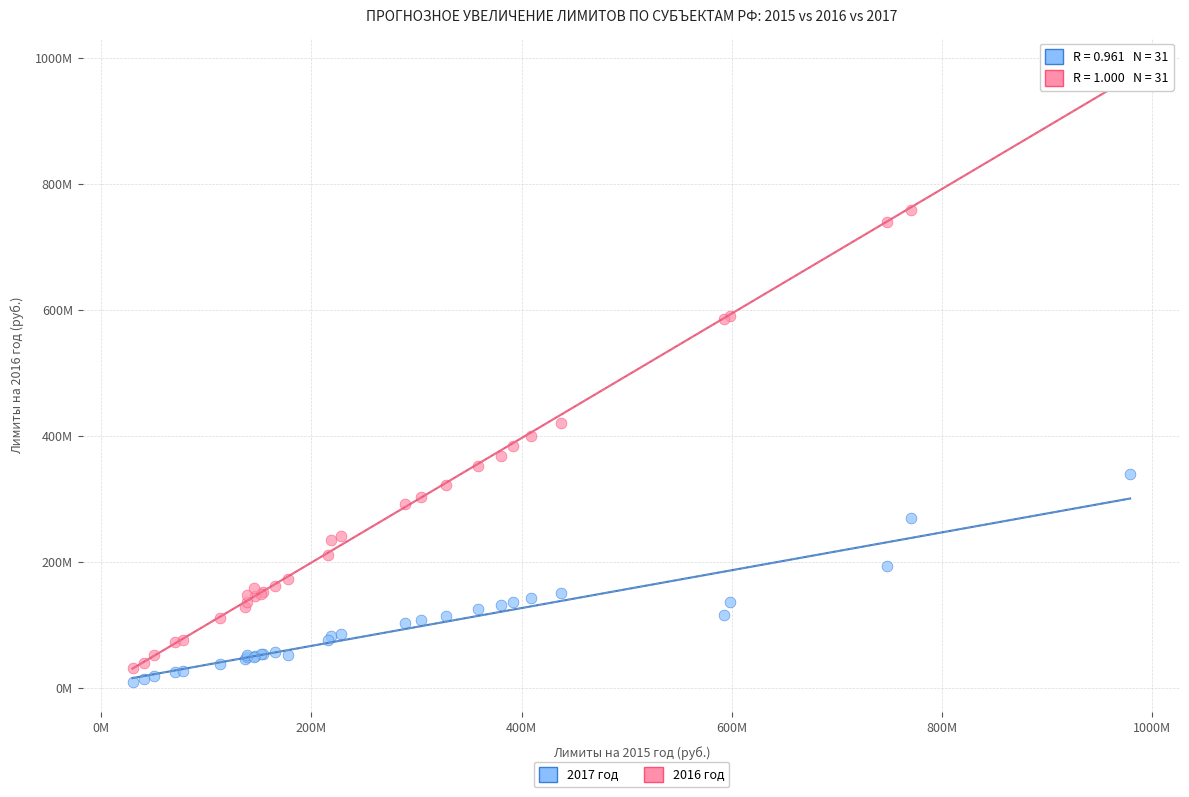

Which series reaches the minimum Y coordinate?

2017 год